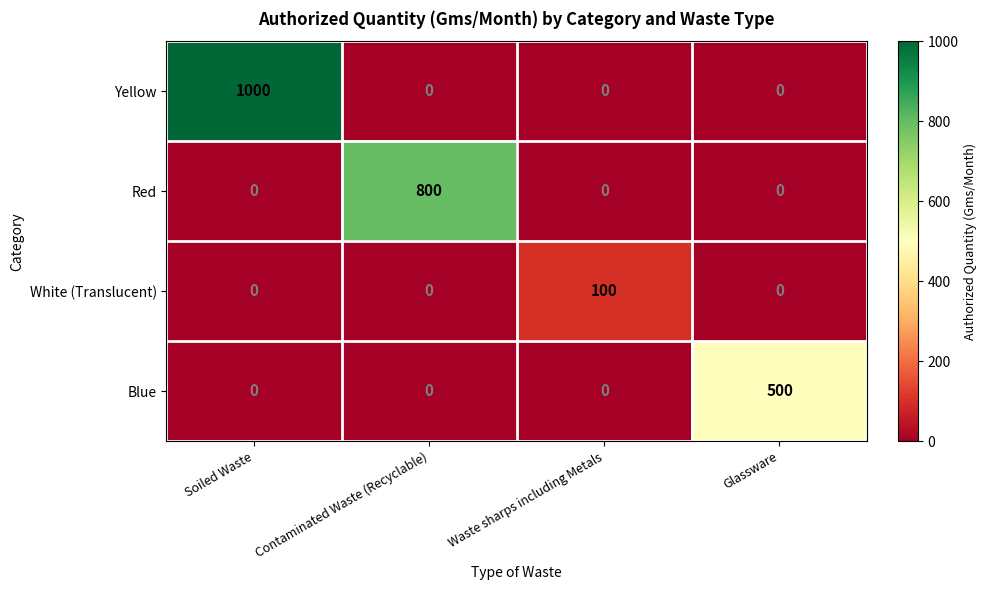

How many categories are shown in the chart?

4